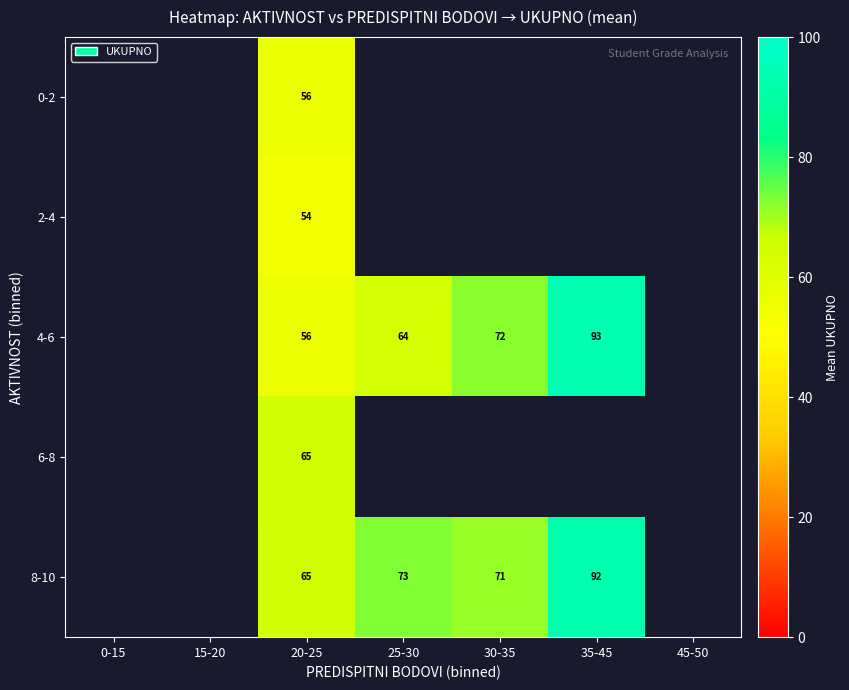

Is it true that 8-10 equals 44 at 20-25?

False